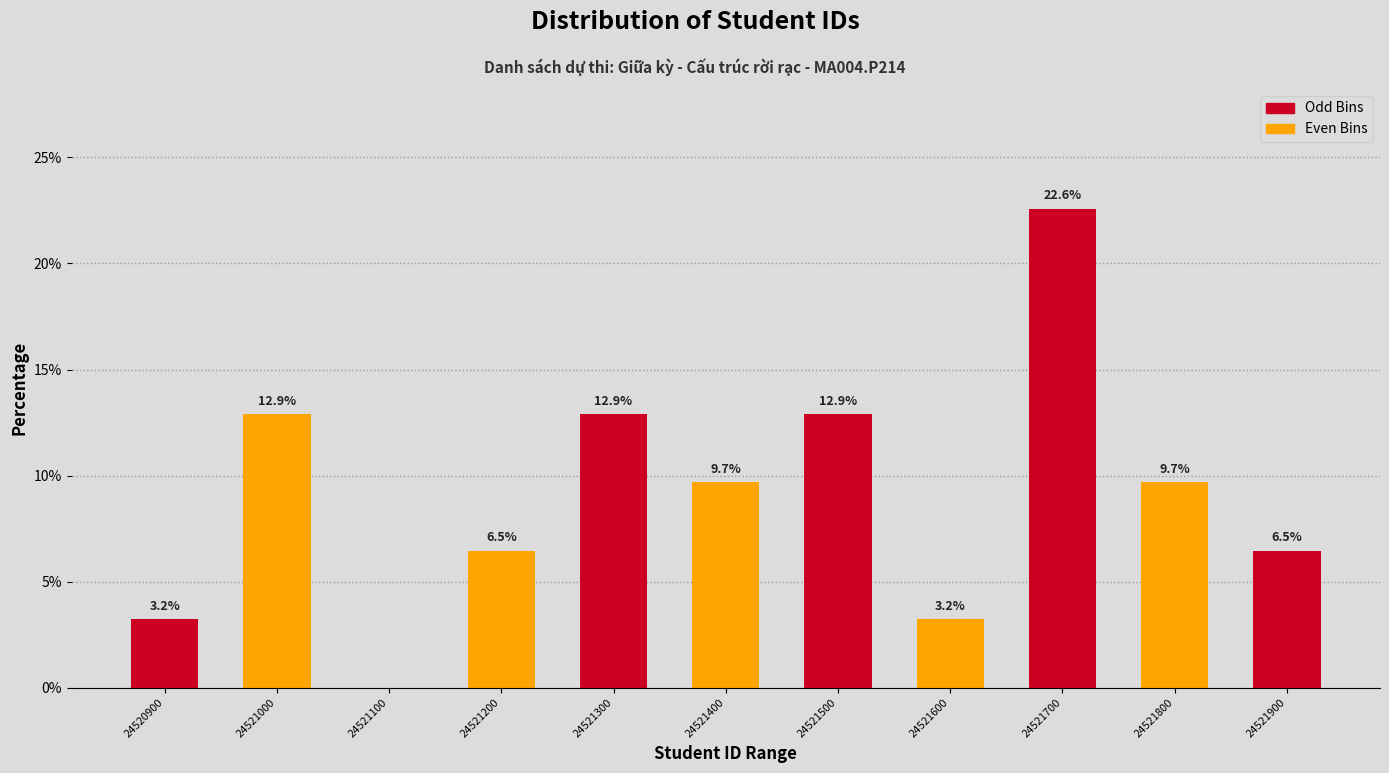

Reading left to right, list all the values displayed in this chart.

24520900=3.2	24521000=12.9	24521100=0.0	24521200=6.5	24521300=12.9	24521400=9.7	24521500=12.9	24521600=3.2	24521700=22.6	24521800=9.7	24521900=6.5